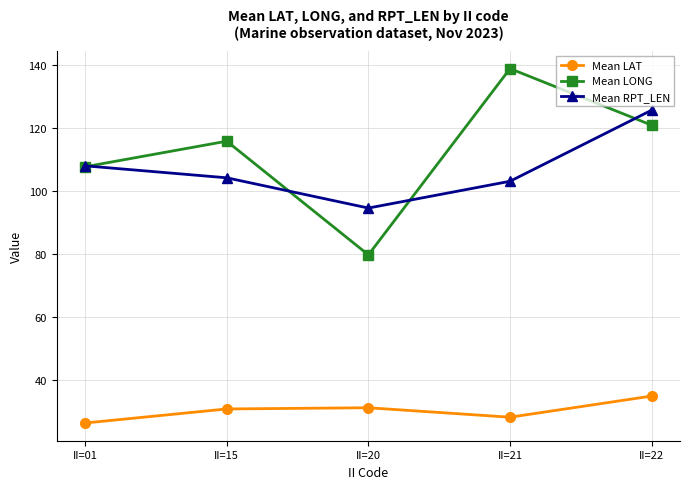

What is the sum of the Mean LAT values at II=22 and II=15?

65.8